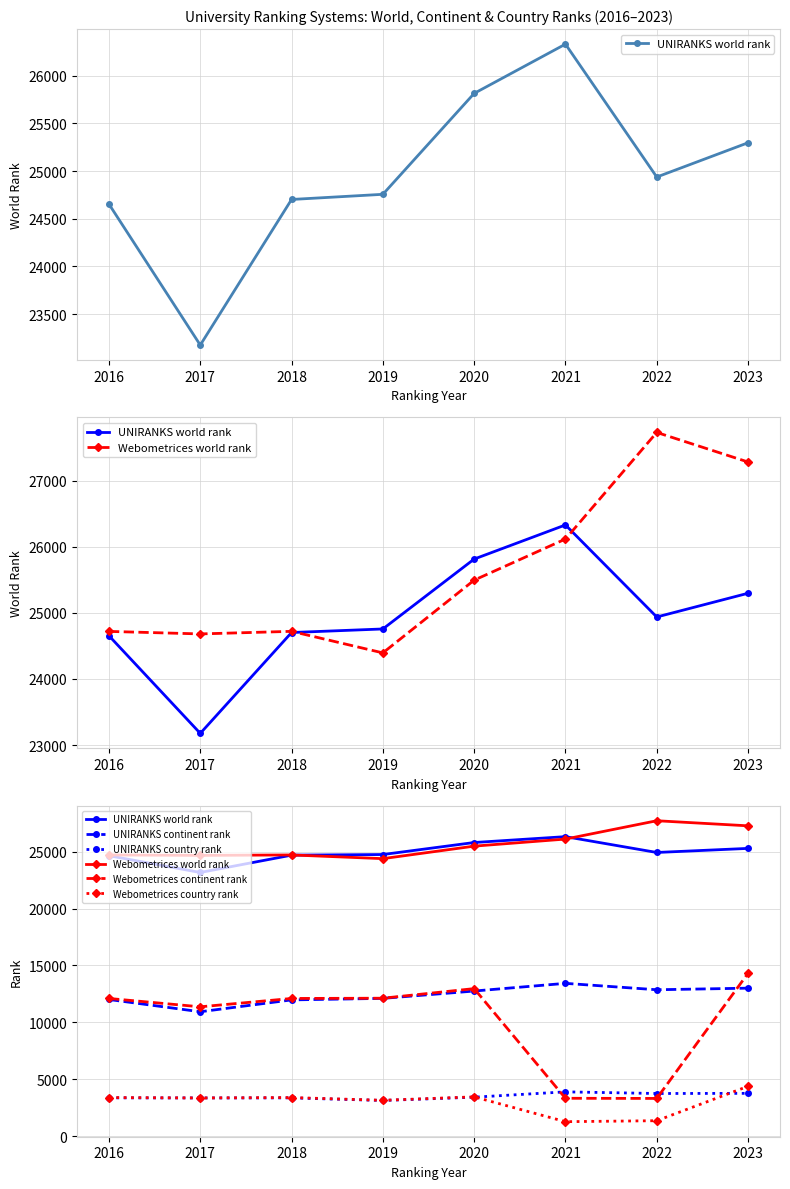

Reading left to right, transcribe all the data shown in this chart.

UNIRANKS world rank: 2016=24653	2017=23177	2018=24702	2019=24756	2020=25813	2021=26329	2022=24937	2023=25296
Webometrices world rank: 2016=24719	2017=24681	2018=24720	2019=24394	2020=25494	2021=26116	2022=27728	2023=27281
UNIRANKS continent rank: 2016=12006	2017=10928	2018=11971	2019=12105	2020=12750	2021=13426	2022=12863	2023=13003
UNIRANKS country rank: 2016=3355	2017=3347	2018=3352	2019=3125	2020=3414	2021=3883	2022=3738	2023=3751
Webometrices continent rank: 2016=12097	2017=11362	2018=12097	2019=12119	2020=12963	2021=3318	2022=3304	2023=14311
Webometrices country rank: 2016=3381	2017=3347	2018=3381	2019=3139	2020=3443	2021=1260	2022=1345	2023=4372